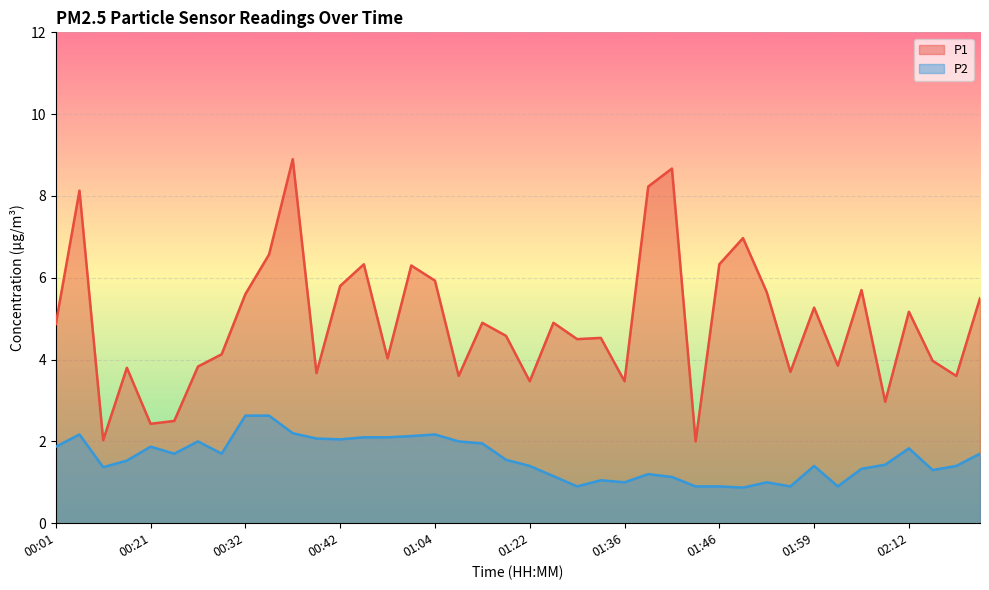

What is the lowest value of the P1 series?

2.0